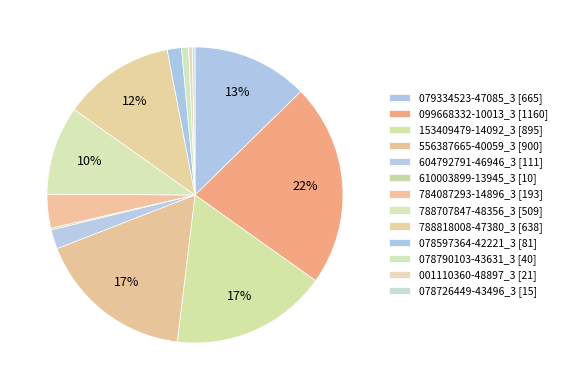

To the nearest percent, what portion does 153409479-14092_3 represent?

17%